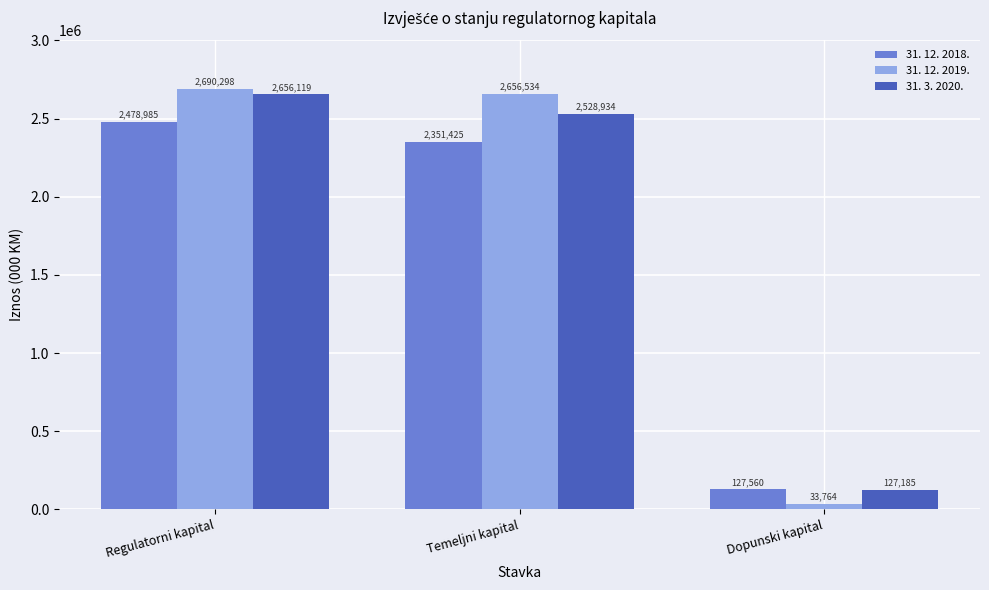

What is the spread (max minus min) of values at Temeljni kapital?

305109